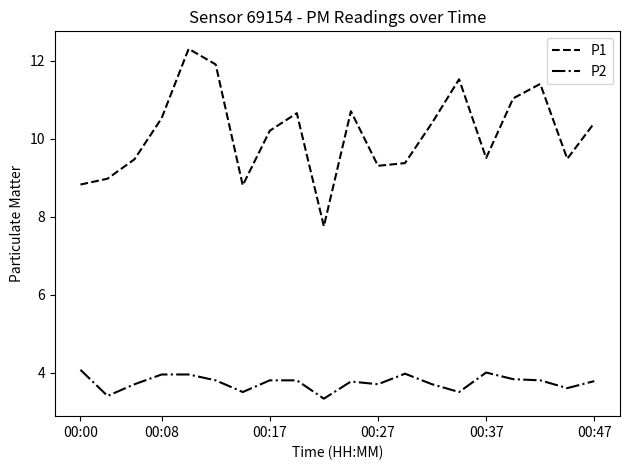

What is the difference between the maximum and minimum values in the P2 series?

0.7